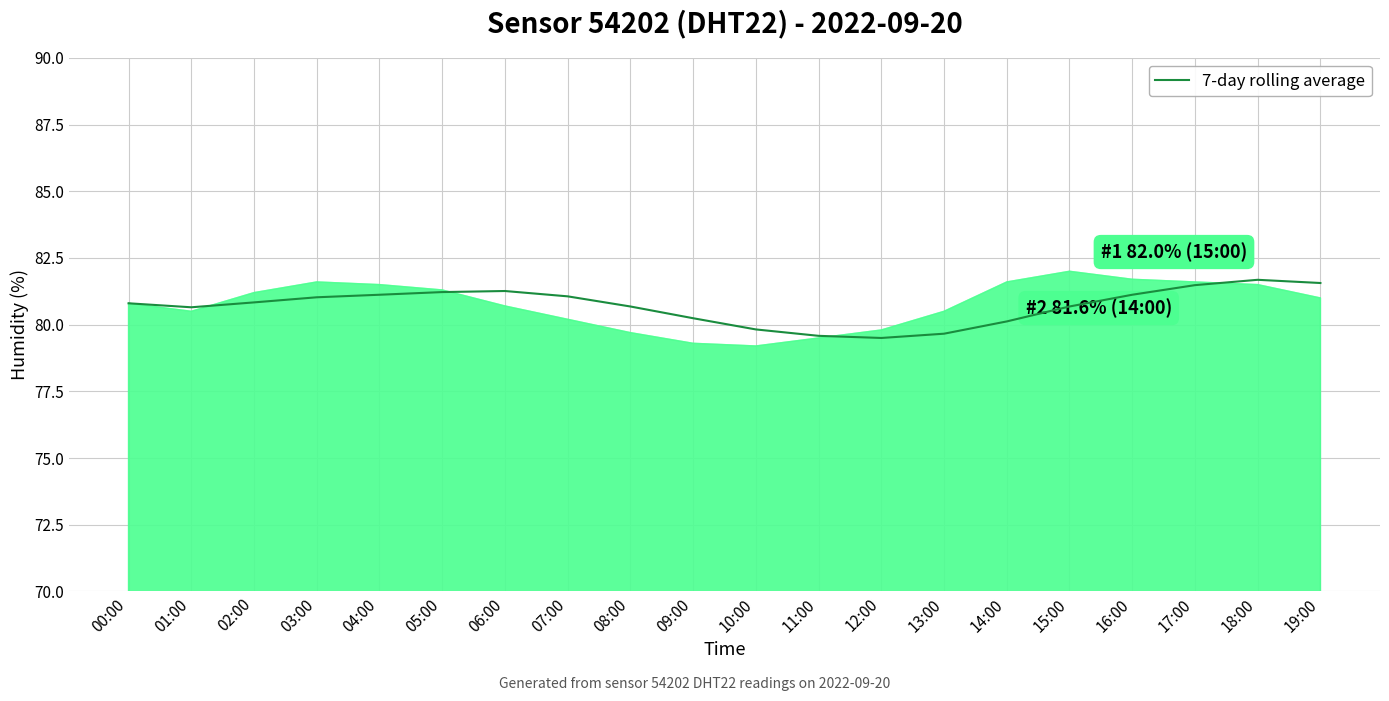

List the labels in order of value, largest first.

18:00, 19:00, 17:00, 06:00, 05:00, 04:00, 16:00, 07:00, 03:00, 02:00, 00:00, 08:00, 15:00, 01:00, 09:00, 14:00, 10:00, 13:00, 11:00, 12:00